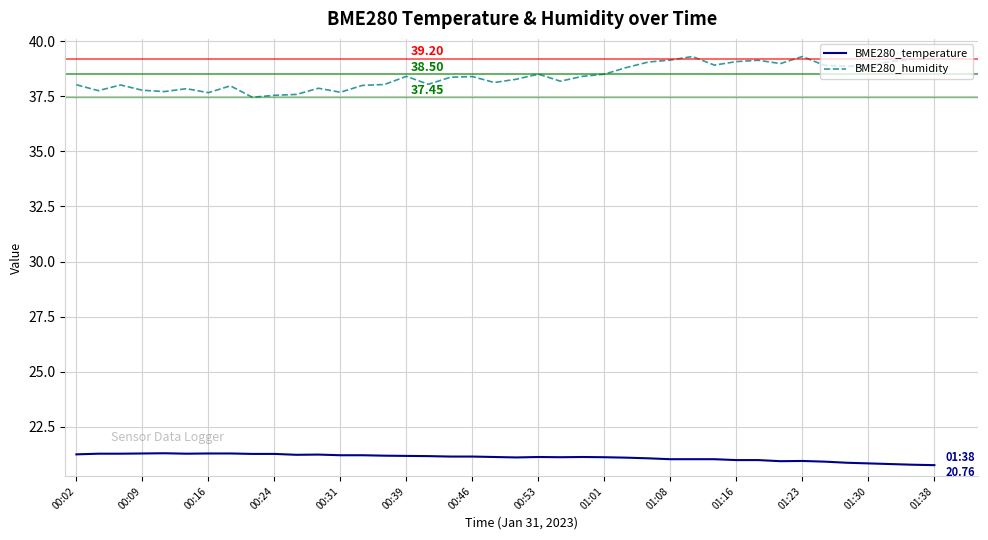

What is the average value of the BME280_temperature series?

21.1